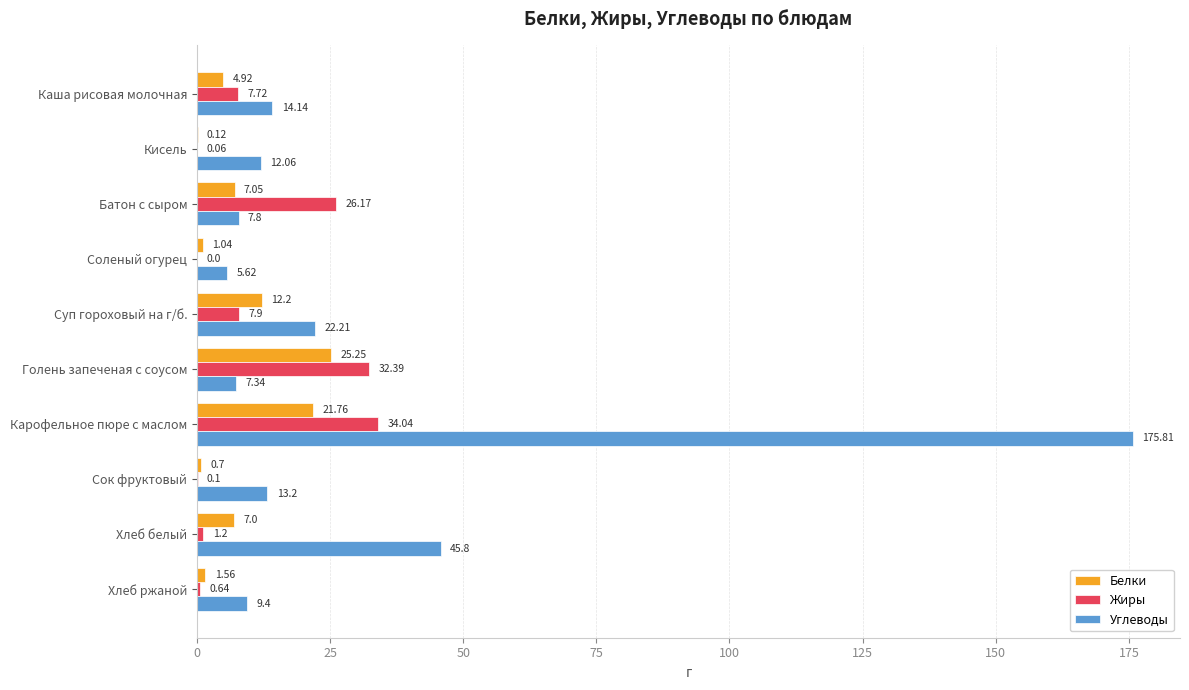

What is the maximum value shown in the chart?

175.8